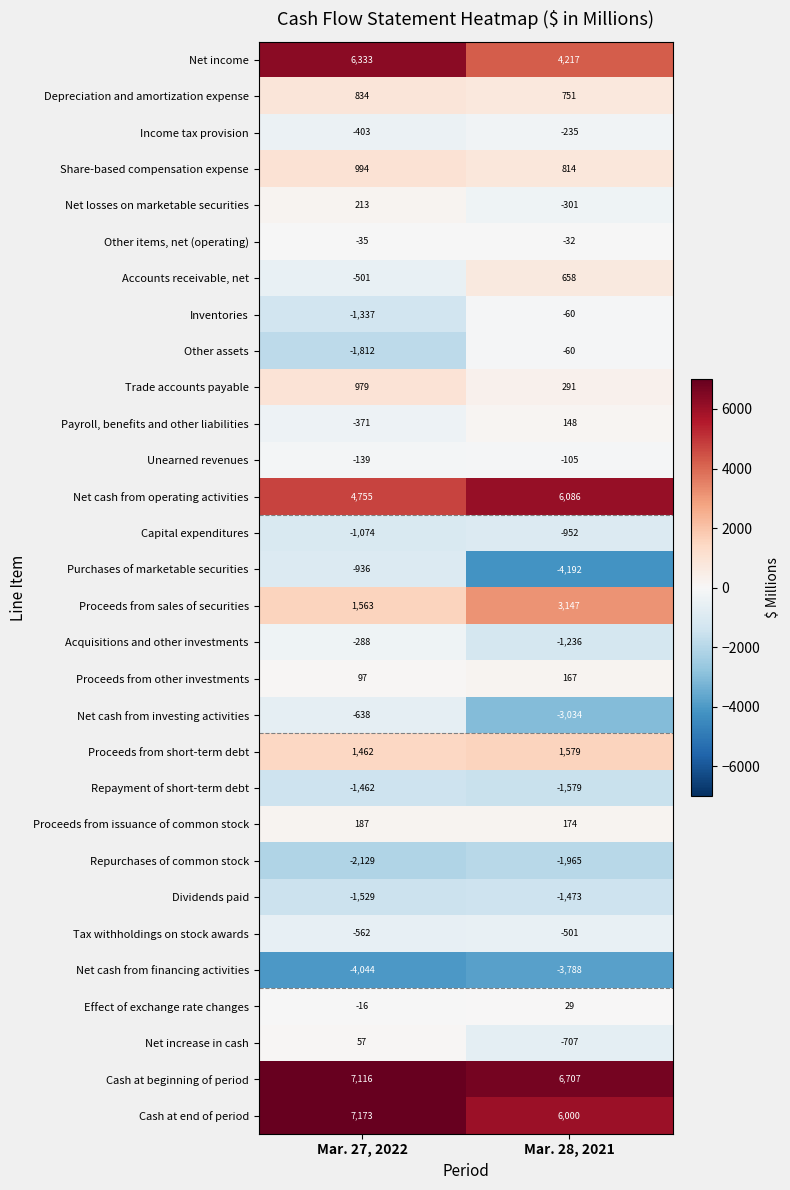

Which series changed the most between Mar. 27, 2022 and Mar. 28, 2021?

Purchases of marketable securities